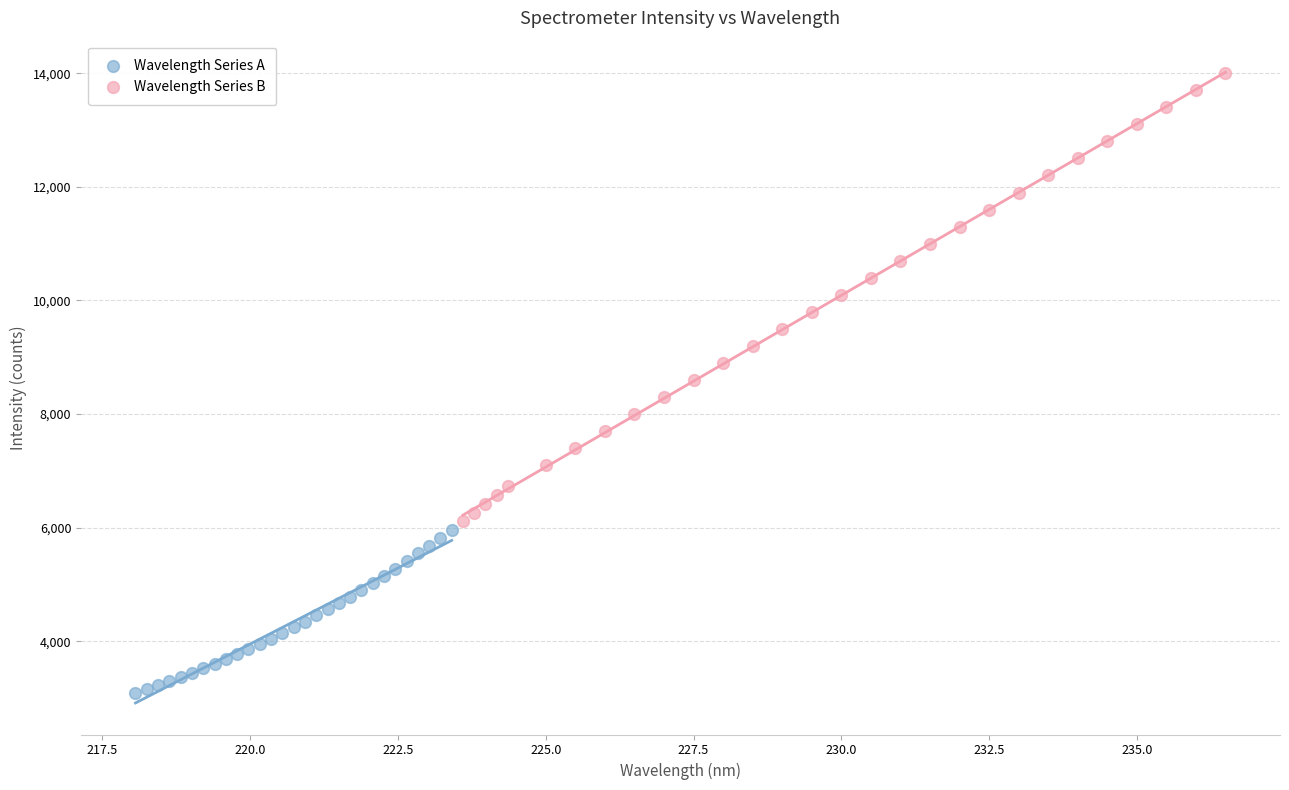

Which series reaches the maximum Y coordinate?

Wavelength Series B